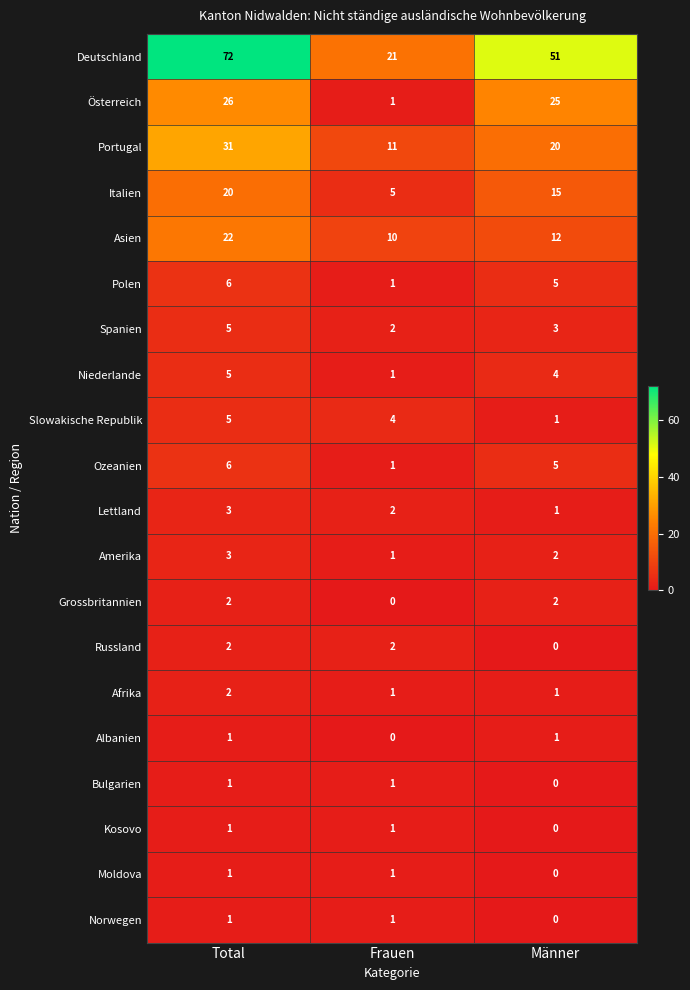

What is the sum of the Afrika values at Total and Frauen?

3